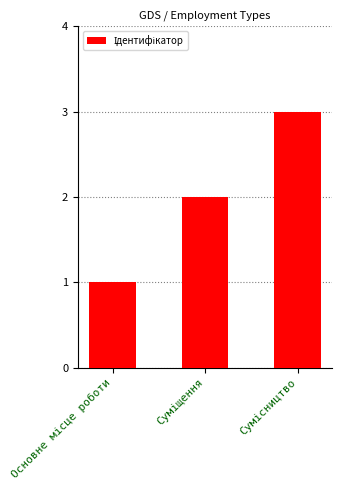

What is the greatest value displayed?

3